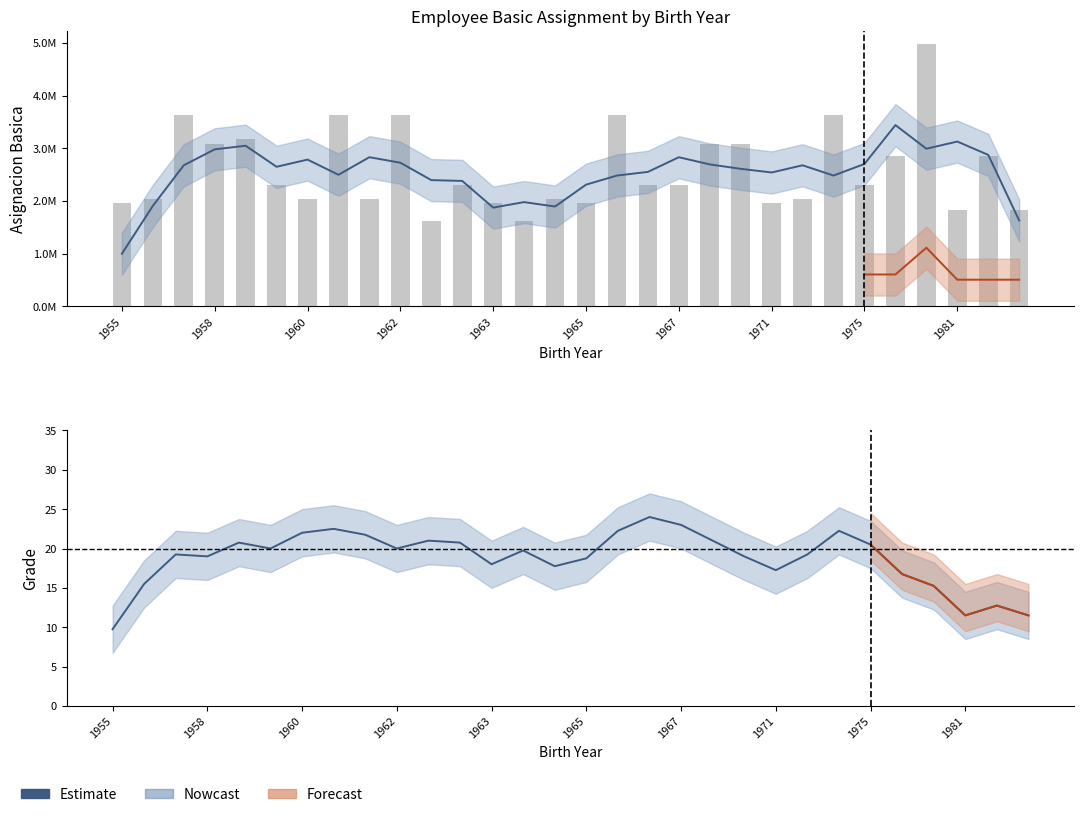

How many values in the Estimate series exceed 19?

17